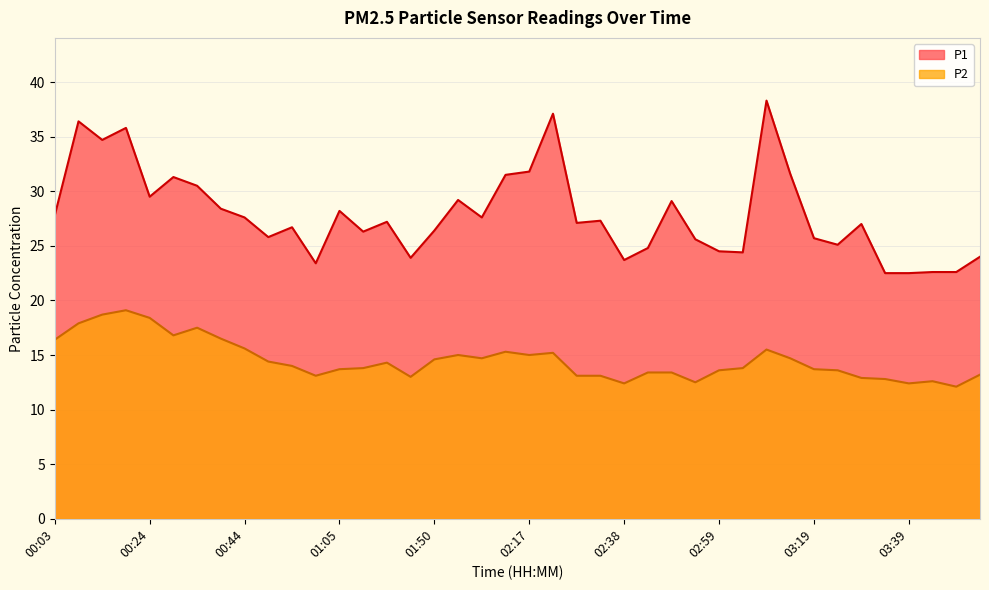

At which category is the sum across all series the highest?

00:19